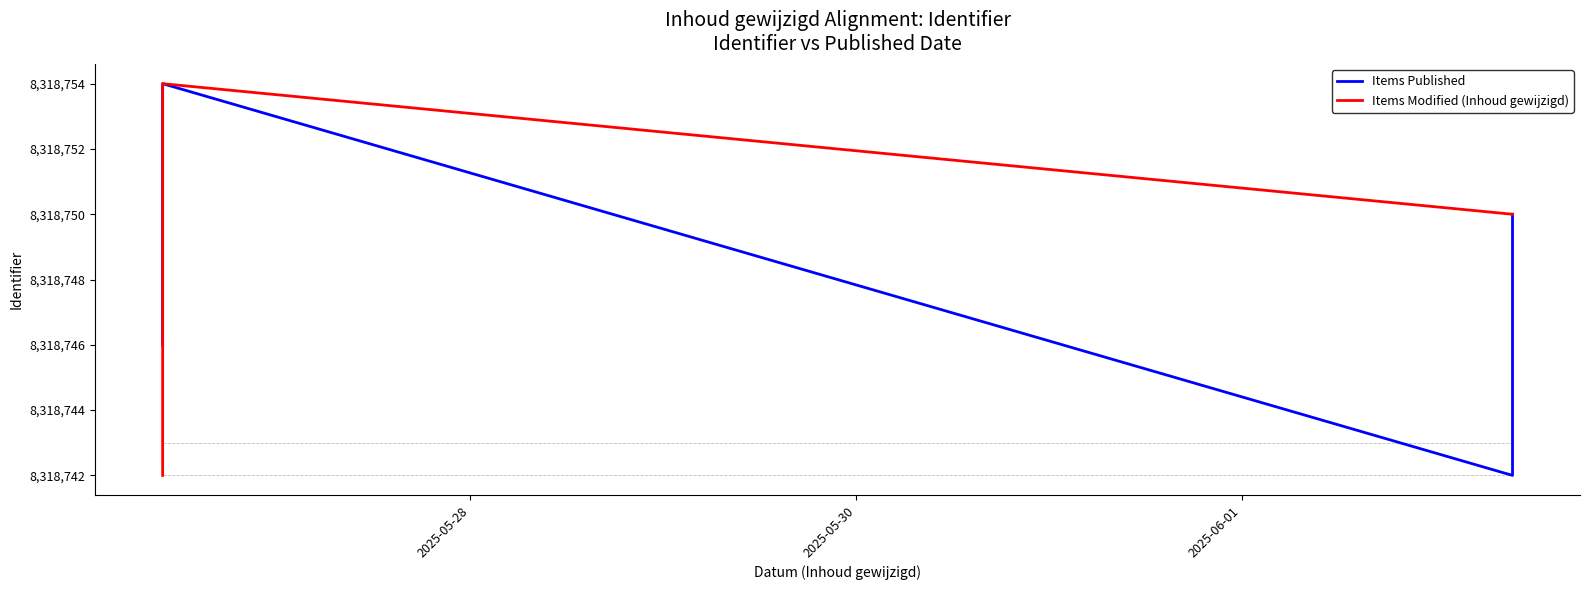

True or false: Items Modified (Inhoud gewijzigd) and Items Published intersect in this chart.

True